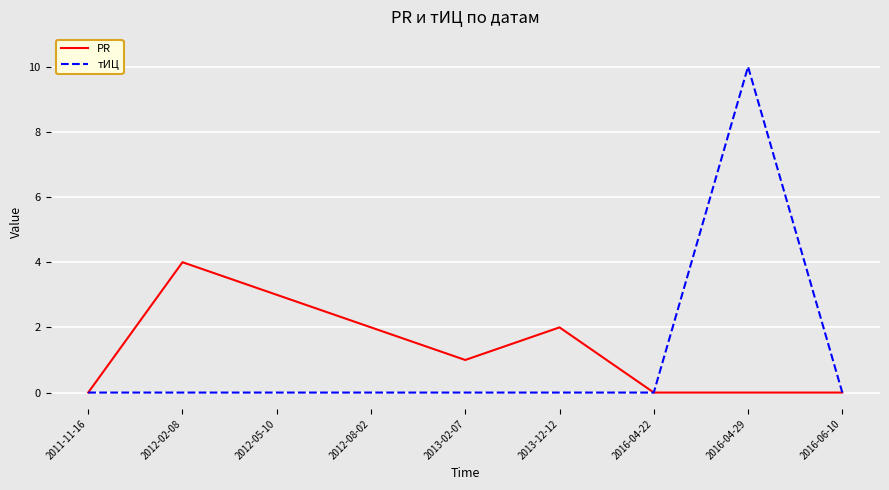

At 2016-04-29, list the series in order from largest to smallest.

тИЦ, PR